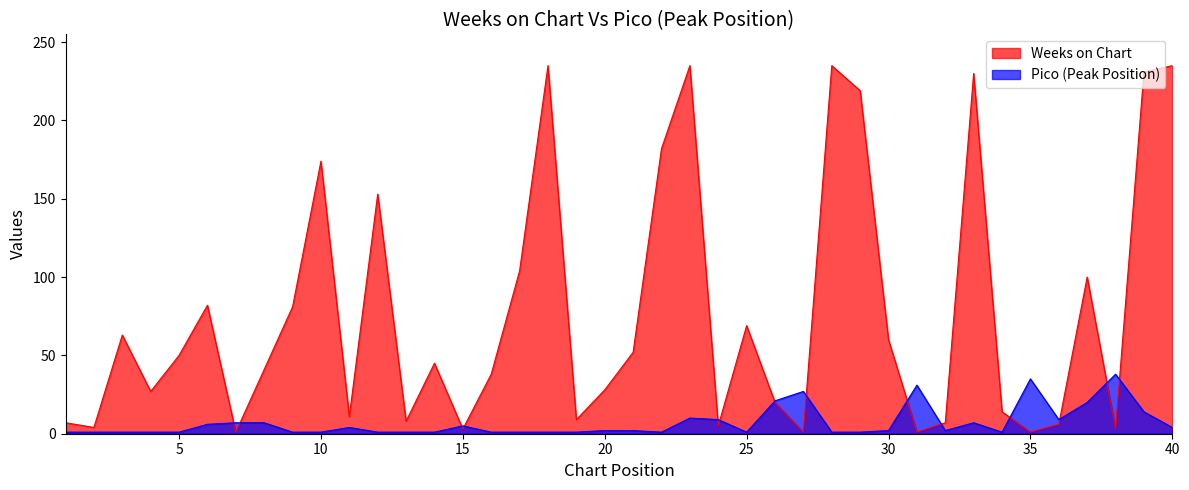

Which series has the largest range (max minus min)?

Weeks on Chart